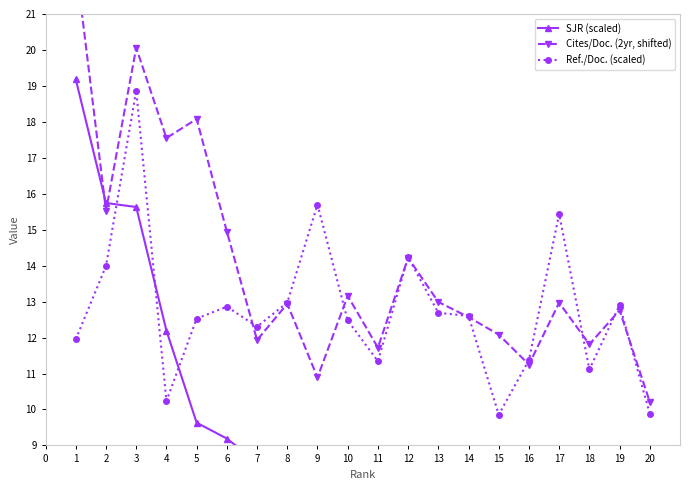

True or false: Cites/Doc. (2yr, shifted) has more than 2 interior local peaks.

True